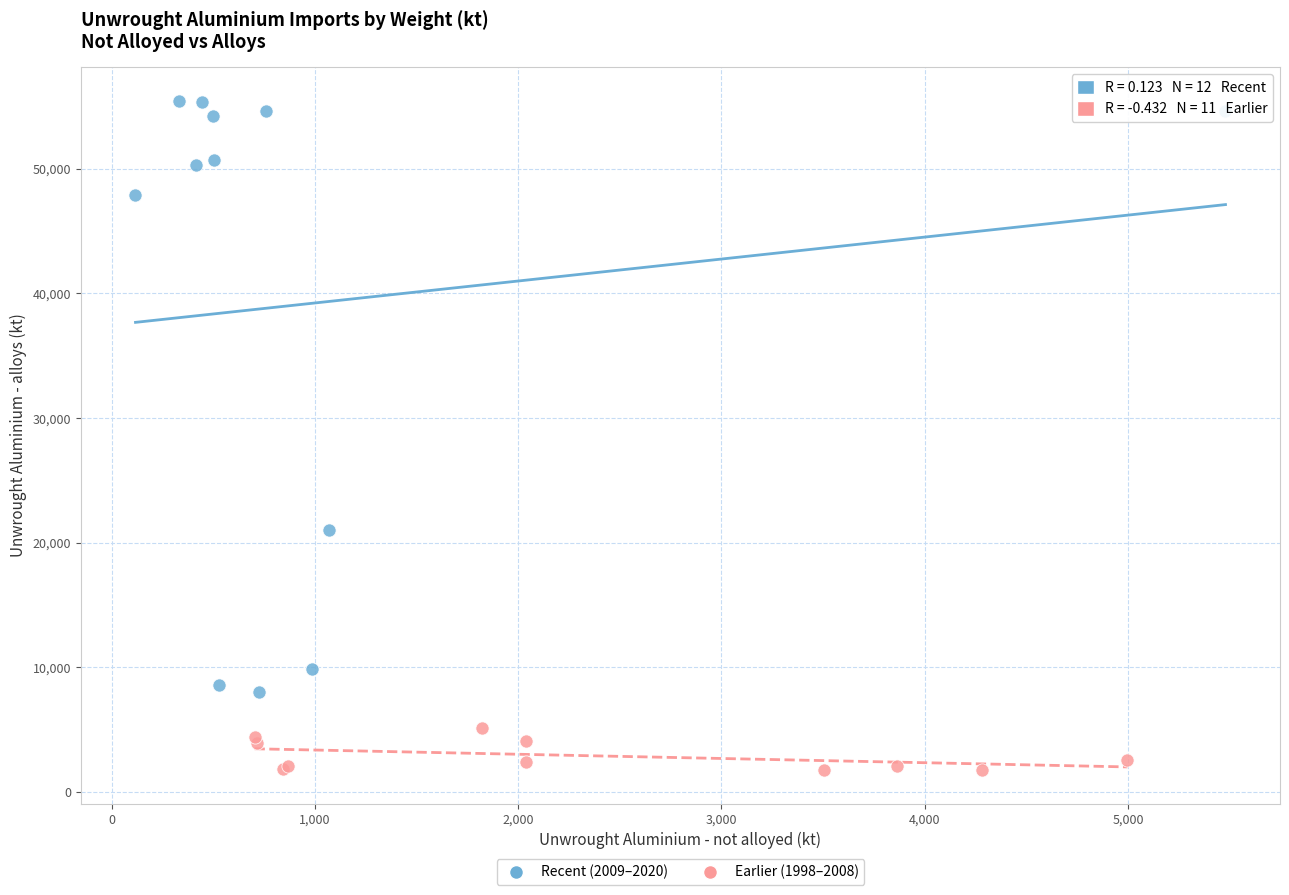

Which series reaches the maximum Y coordinate?

Recent (2009–2020)